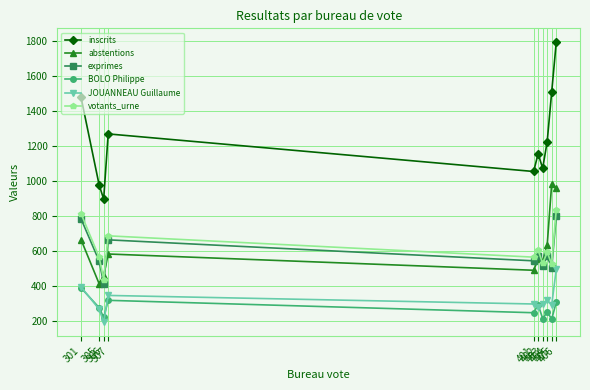

Does the chart have visible grid lines?

Yes